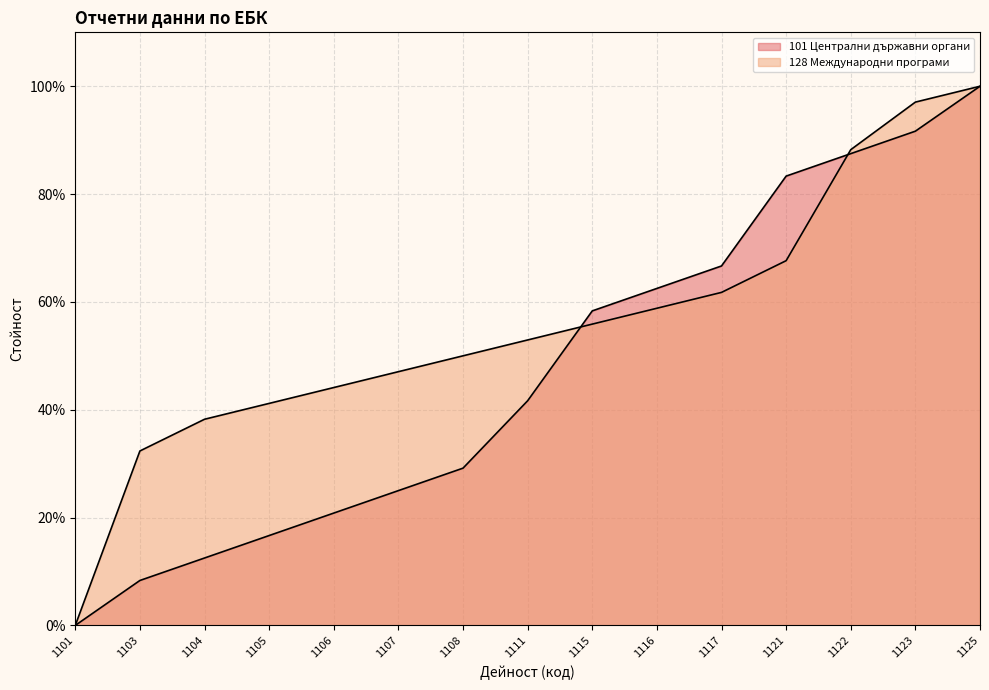

How many positive values does the 128 Международни програми series have?

14